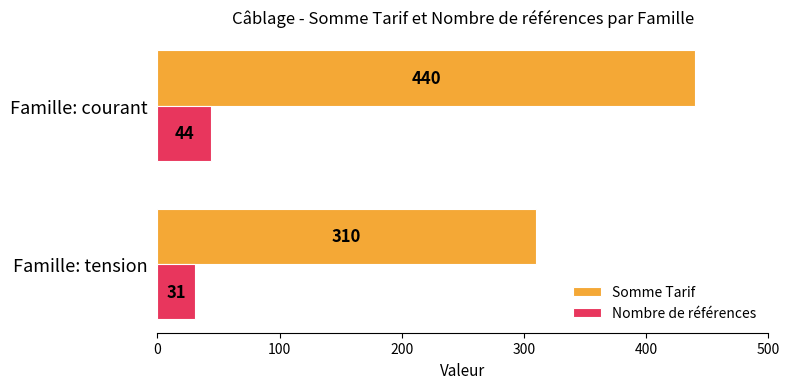

What value does the Nombre de références series have at Famille: courant, to the nearest 5?

45